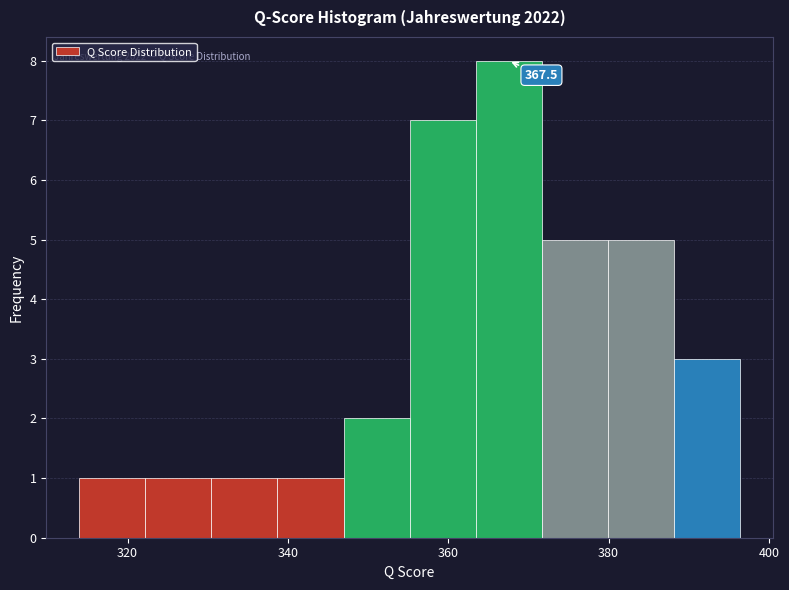

Which range on the x-axis has the tallest bar?

364 to 372